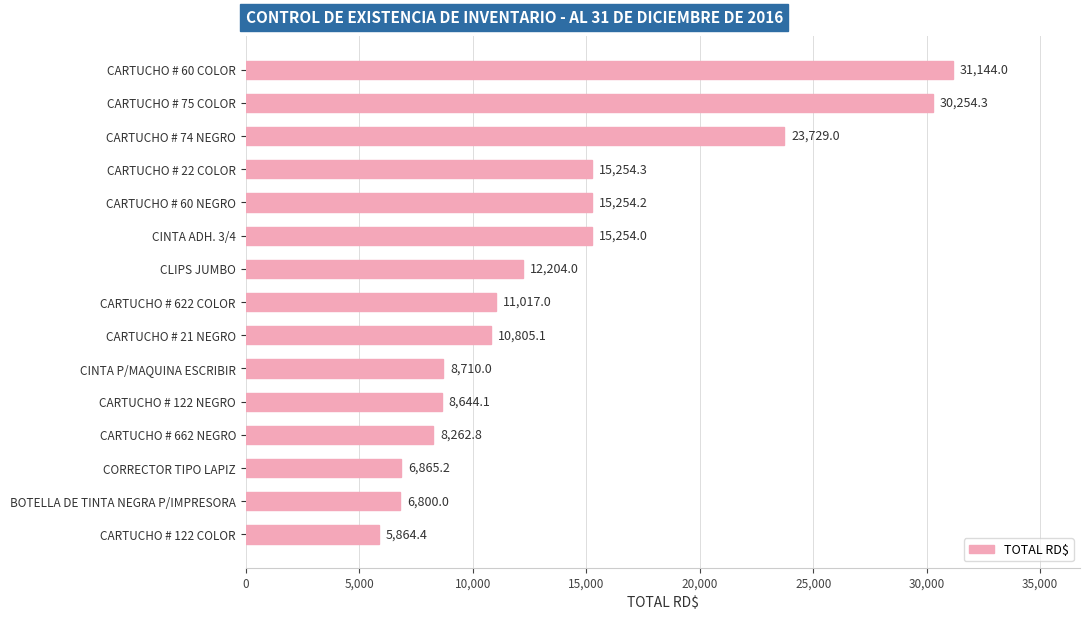

Rank the categories by value from highest to lowest.

CARTUCHO # 60 COLOR, CARTUCHO # 75 COLOR, CARTUCHO # 74 NEGRO, CARTUCHO # 22 COLOR, CARTUCHO # 60 NEGRO, CINTA ADH. 3/4, CLIPS JUMBO, CARTUCHO # 622 COLOR, CARTUCHO # 21 NEGRO, CINTA P/MAQUINA ESCRIBIR, CARTUCHO # 122 NEGRO, CARTUCHO # 662 NEGRO, CORRECTOR TIPO LAPIZ, BOTELLA DE TINTA NEGRA P/IMPRESORA, CARTUCHO # 122 COLOR